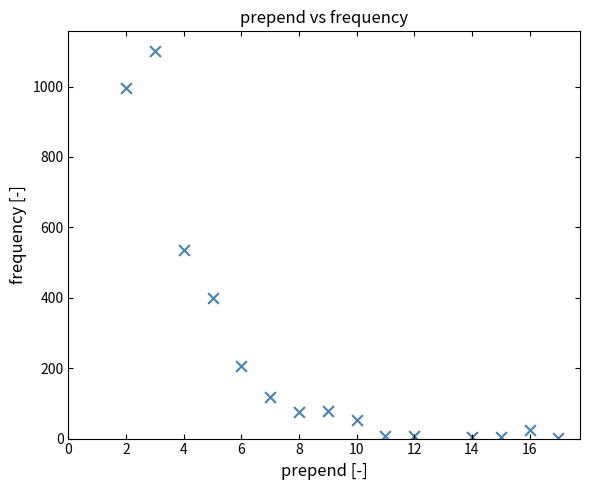

What Y value in the scatter plot is closest to 552?

535